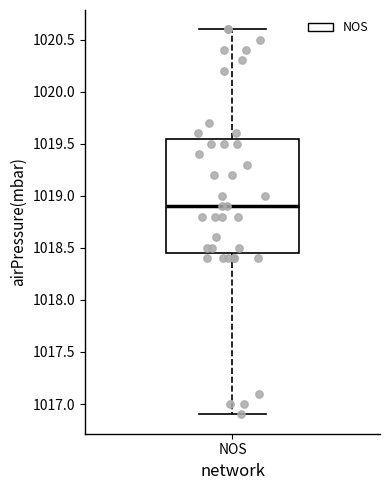

Transcribe this box plot: give where the median line is, the range the box spans, and where the two whiskers end, as read against the y-axis. The values are not printed on the chart, so give them approximately, as read against the axis.

median 1018.90, box 1018.45 to 1019.55, whiskers 1016.90 to 1020.60